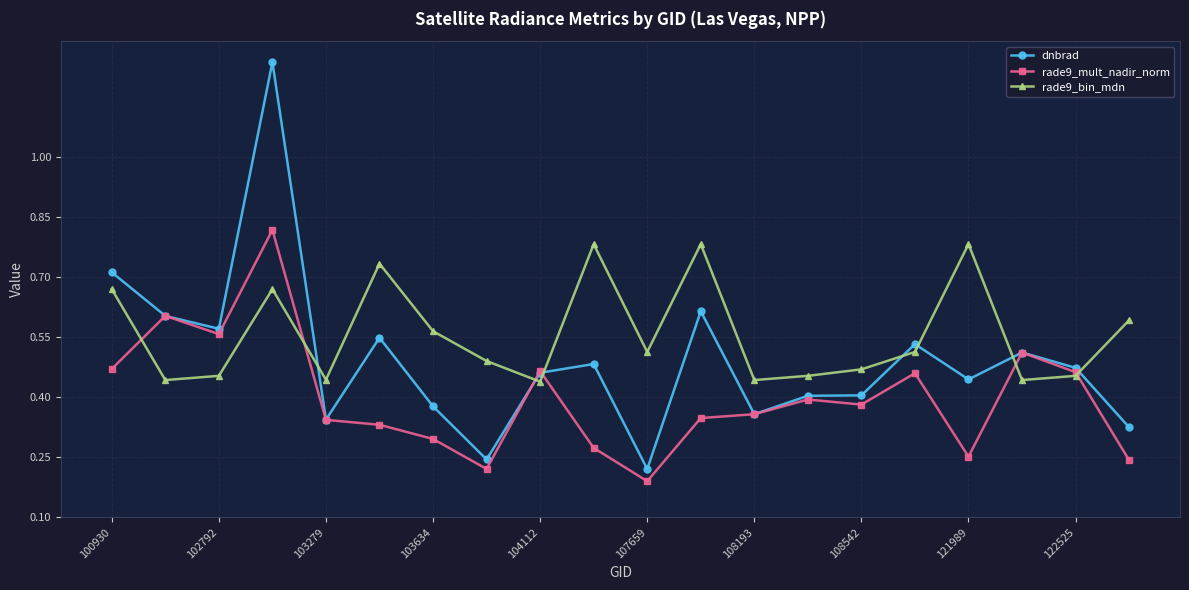

Which series has the widest spread of values?

dnbrad